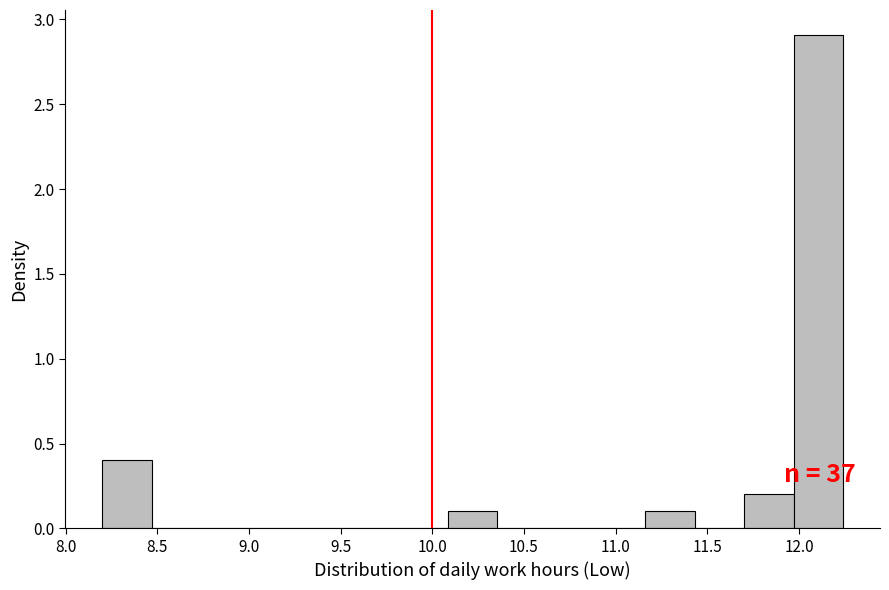

Over which range of the x-axis is the bar tallest?

11.95 to 12.25